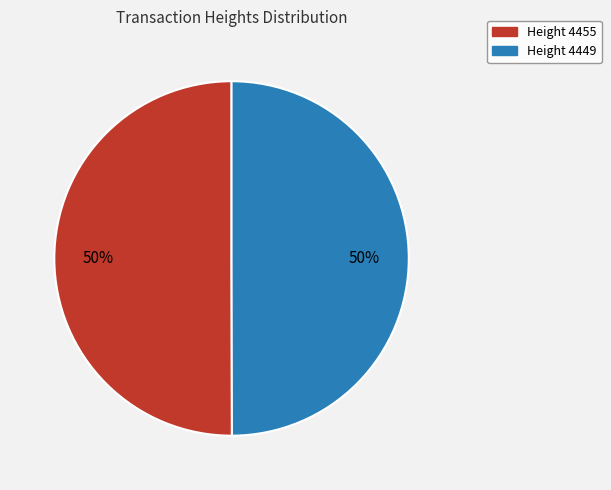

To the nearest percent, what is the average slice percentage?

50%